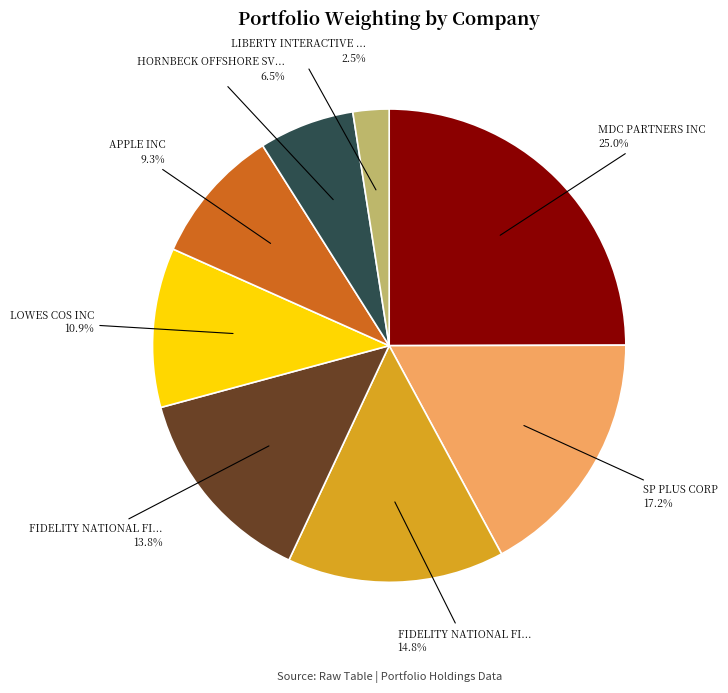

Is there any slice that represents more than half of the pie?

No